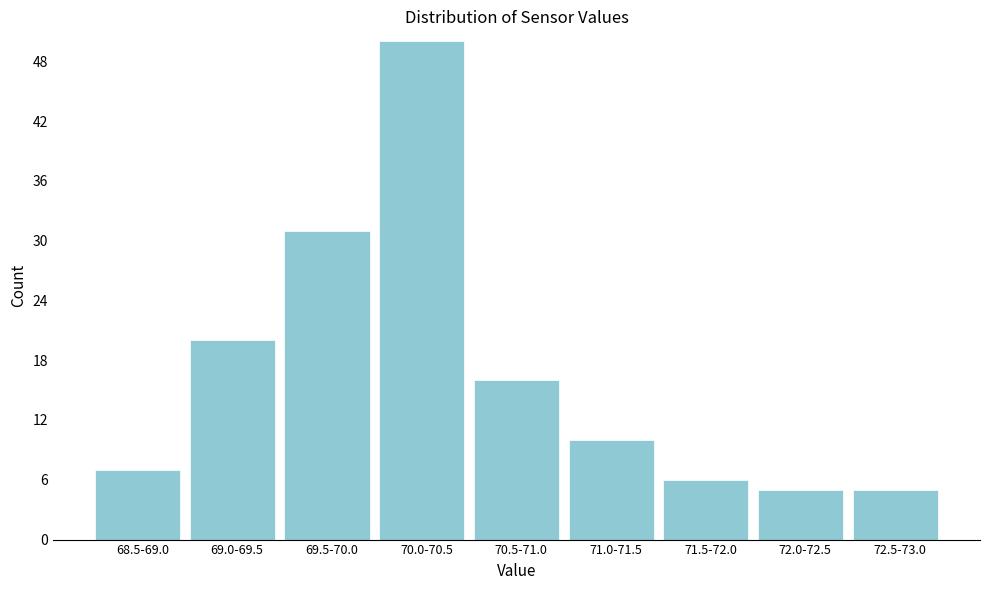

Reading left to right, what are all the values shown in this chart?

7	20	31	50	16	10	6	5	5